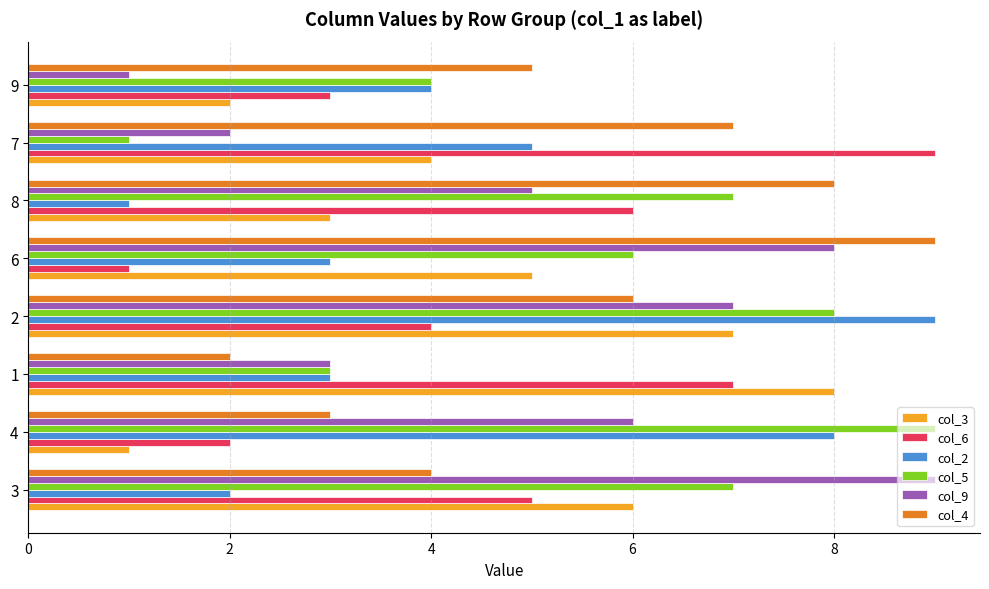

Which series changed the most between 2 and 8?

col_2